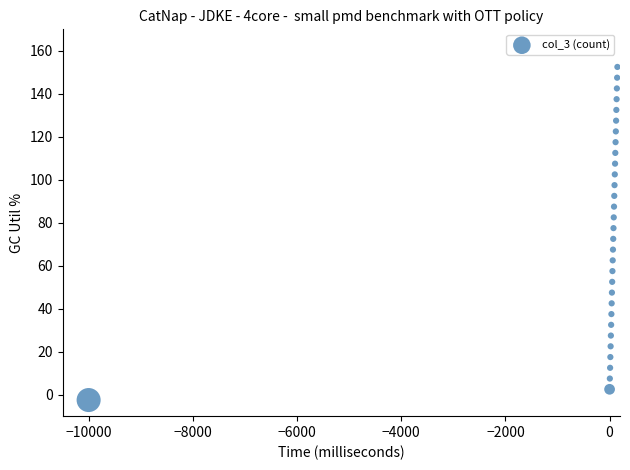

What is the range of X values (max minus min)?

10149.0